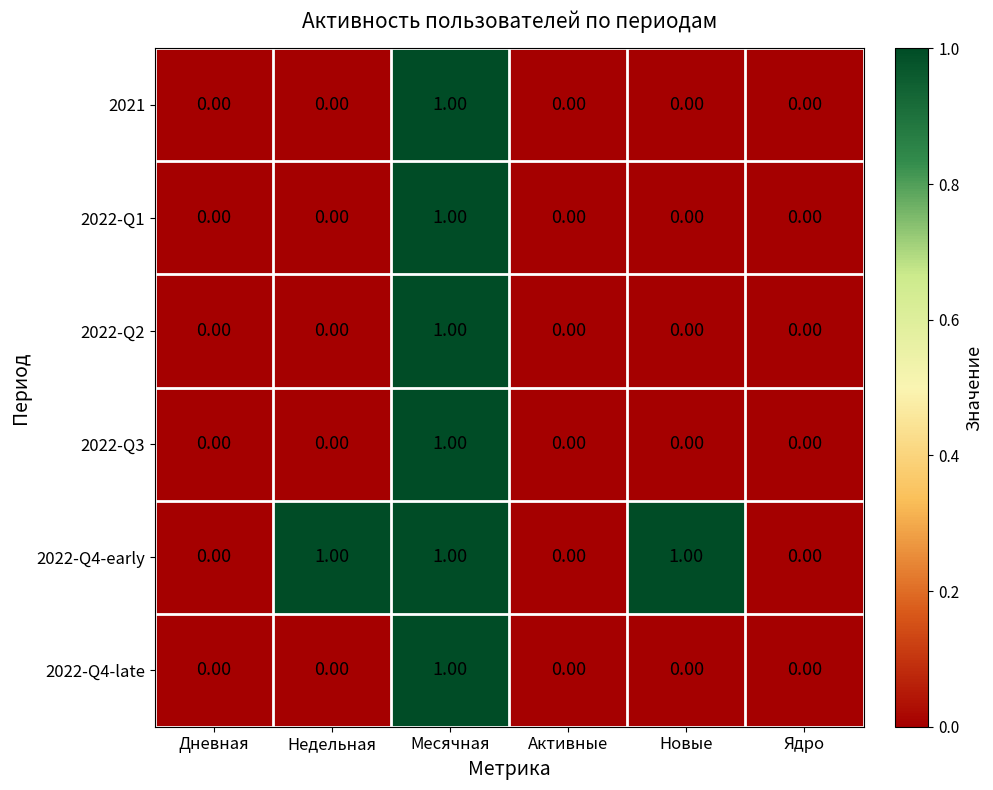

Count the number of categories in the chart.

6